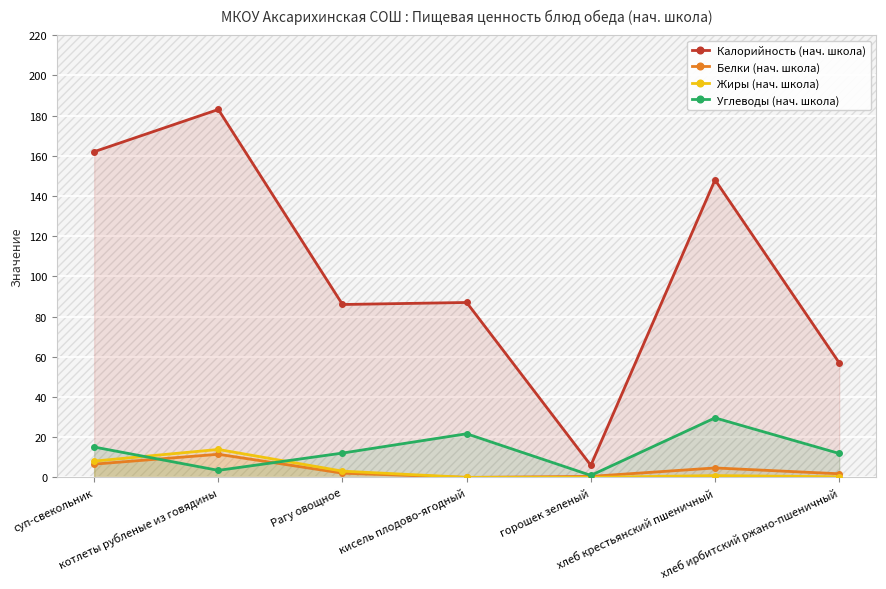

True or false: Углеводы (нач. школа) and Жиры (нач. школа) cross at least once.

True